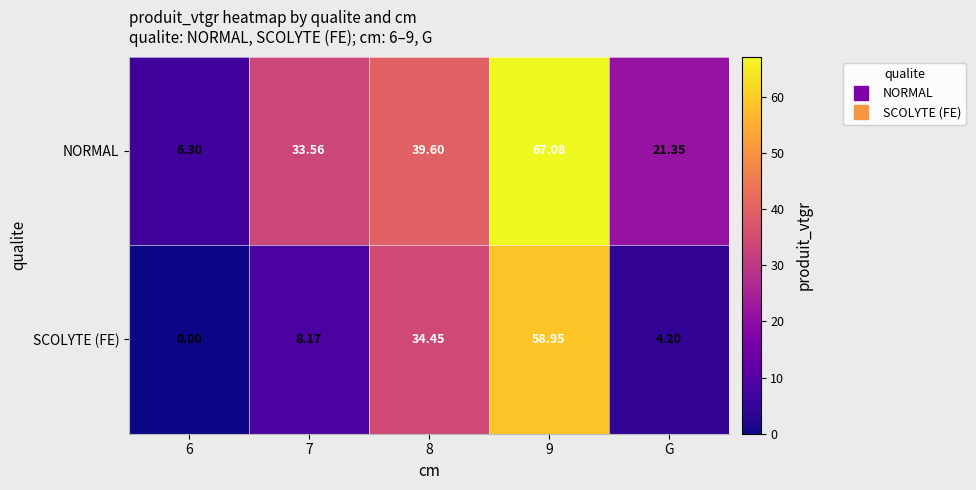

Rank the series by their maximum value, from highest to lowest.

NORMAL, SCOLYTE (FE)